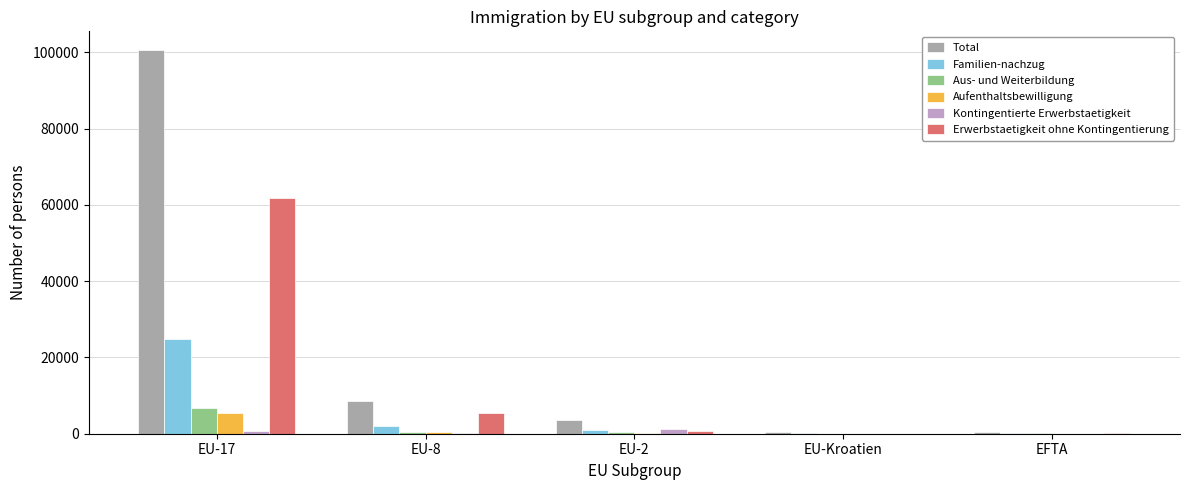

What is the difference between the Familien-nachzug values at EU-2 and EU-Kroatien?

666